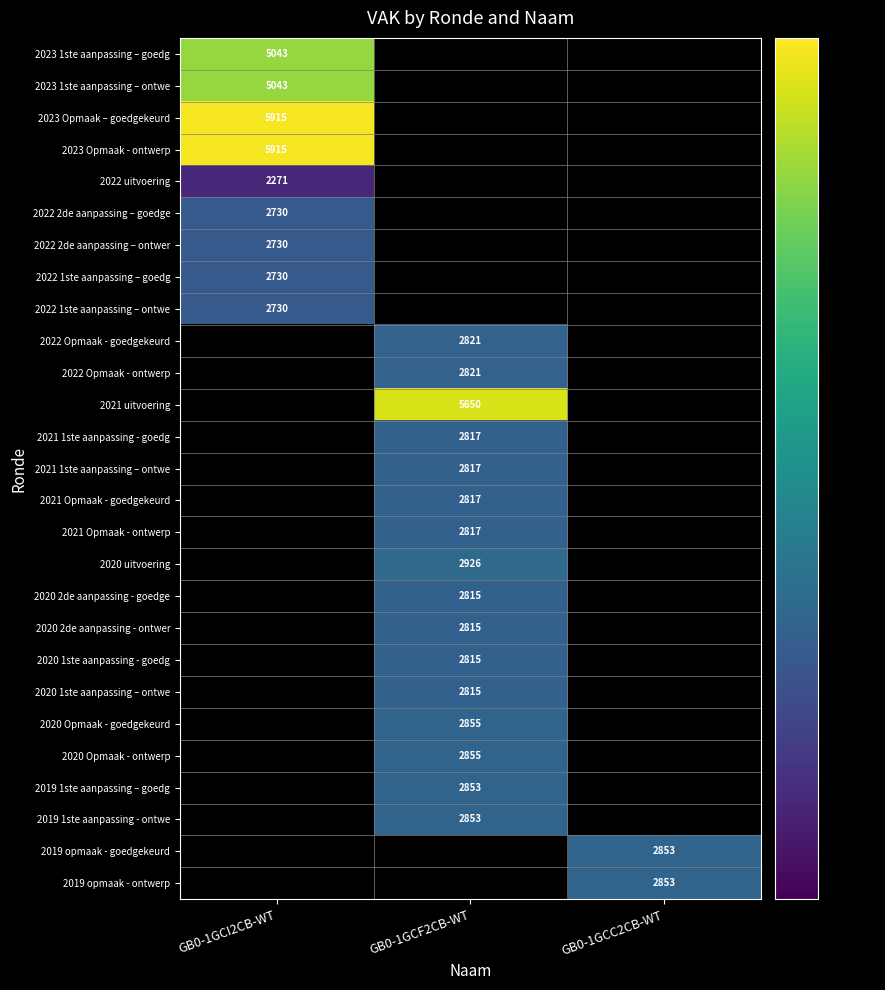

How many series are shown in this chart?

27